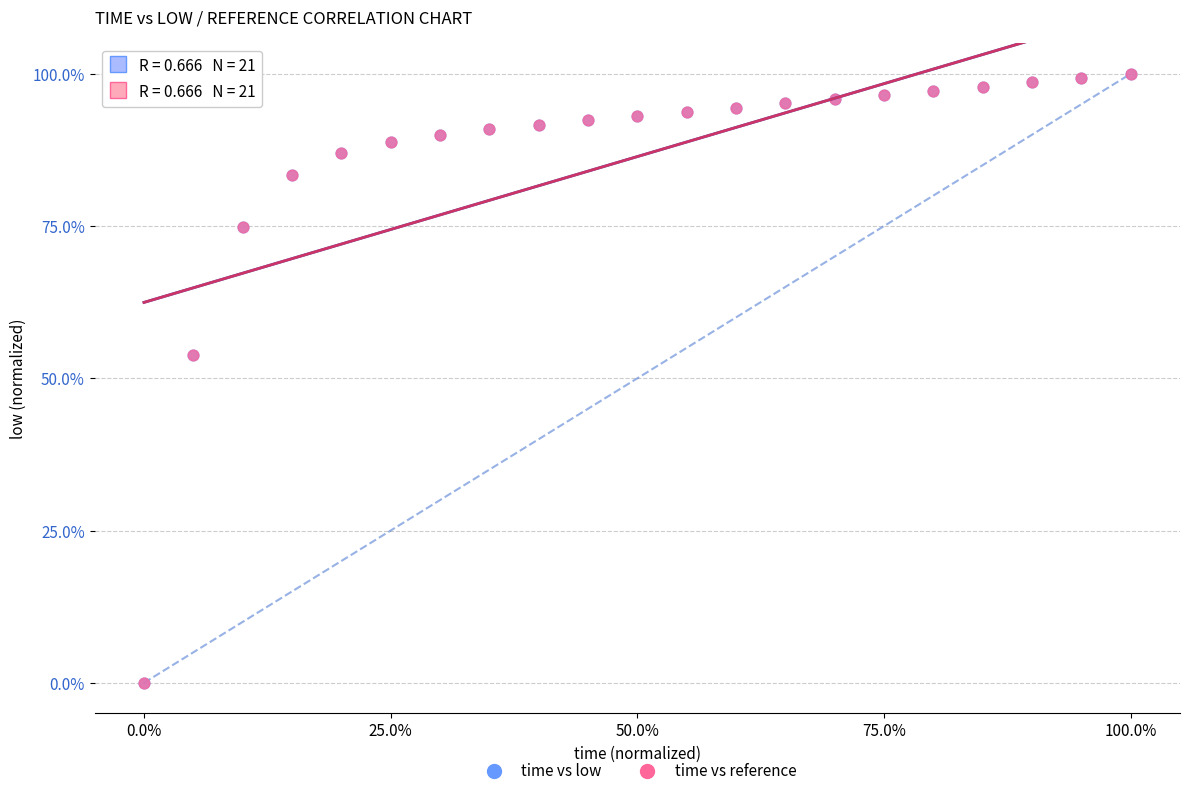

What are all the series names shown in the legend?

time vs low, time vs reference